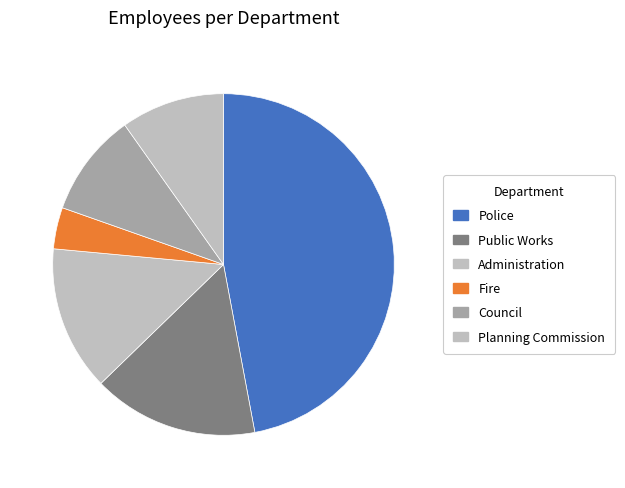

To the nearest percent, what is the average slice percentage?

17%